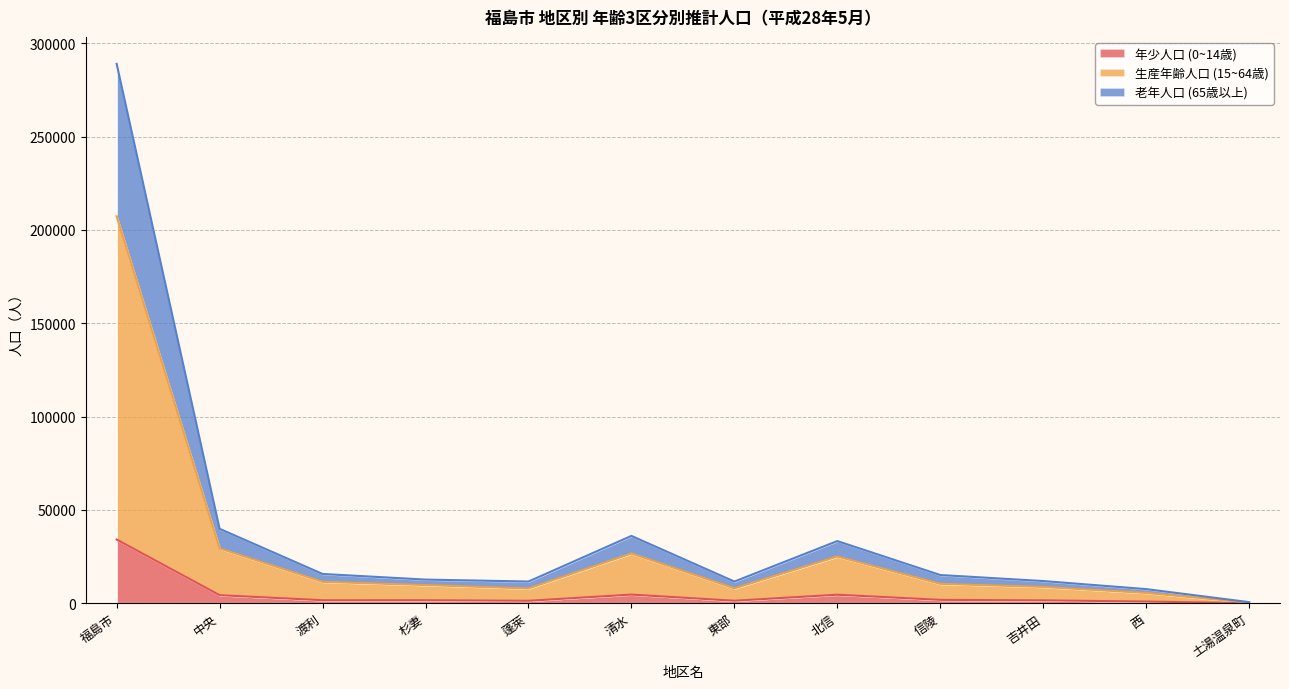

Reading left to right, transcribe all the data shown in this chart.

年少人口 (0~14歳): 34128	4306	1610	1619	1305	4618	1344	4550	1801	1534	911	24
生産年齢人口 (15~64歳): 207285	29321	11436	9709	7869	26630	7927	24997	10367	8710	5482	344
老年人口 (65歳以上): 288968	39868	15675	12665	11621	36071	11617	33294	15113	11884	7564	583